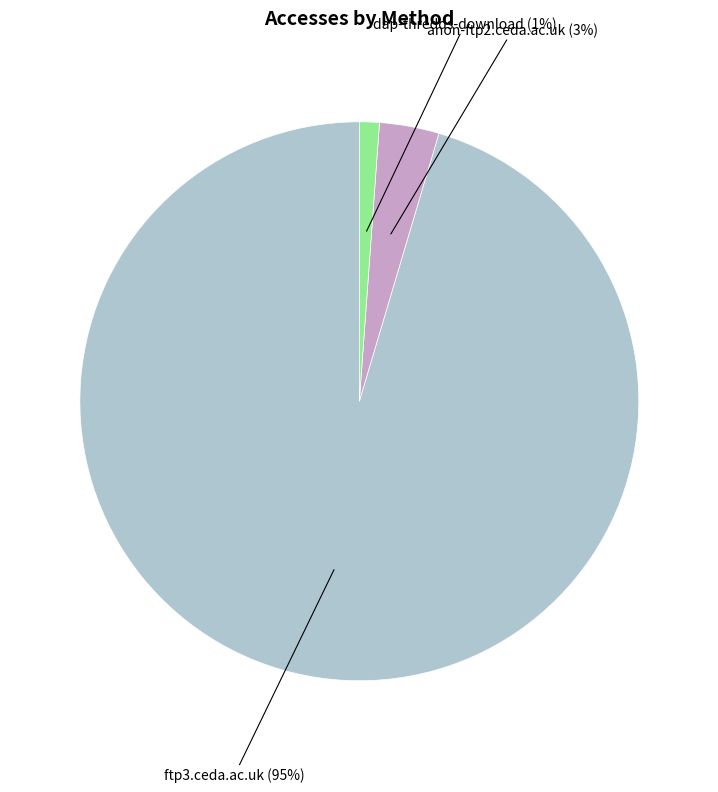

How many segments does this pie chart have?

3